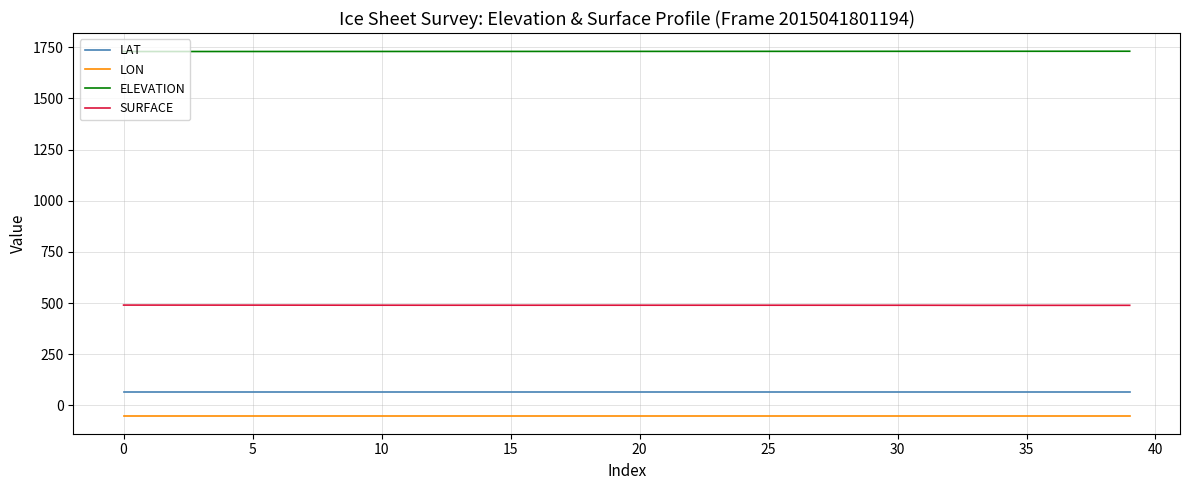

True or false: SURFACE and ELEVATION intersect in this chart.

False